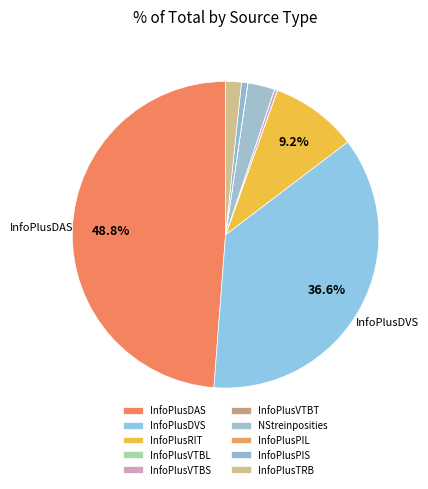

Is InfoPlusTRB the majority of the pie?

No